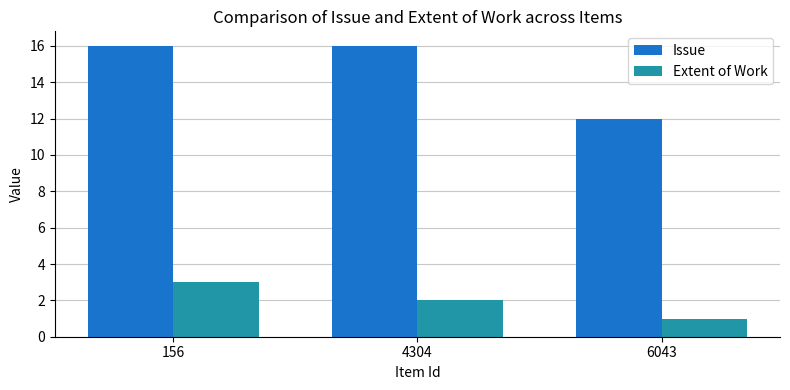

What is the value of the Extent of Work bar at the 3rd from the left?

1